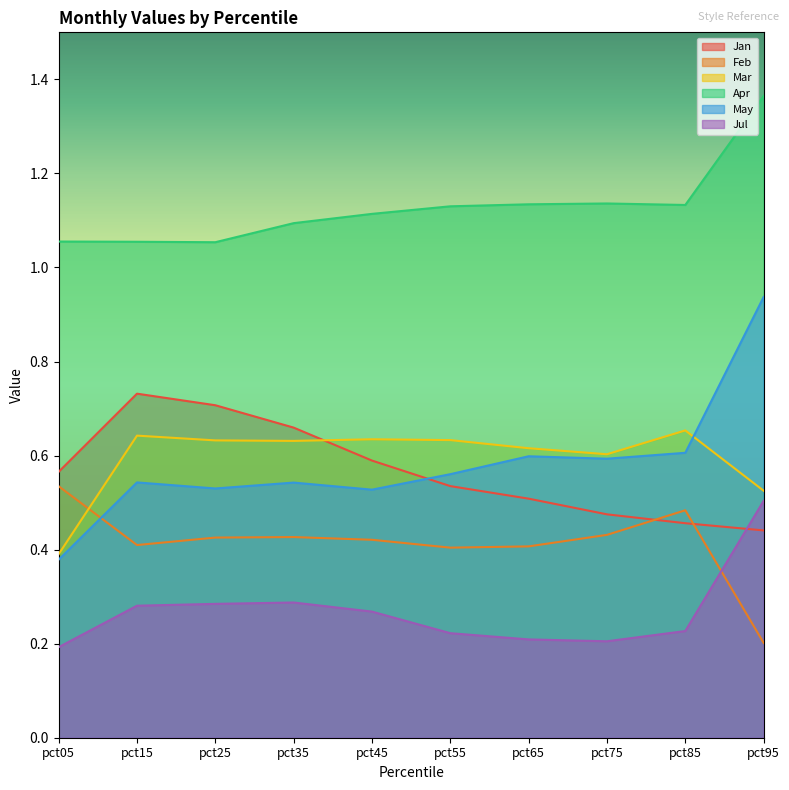

True or false: Apr has more than 2 interior local peaks.

False